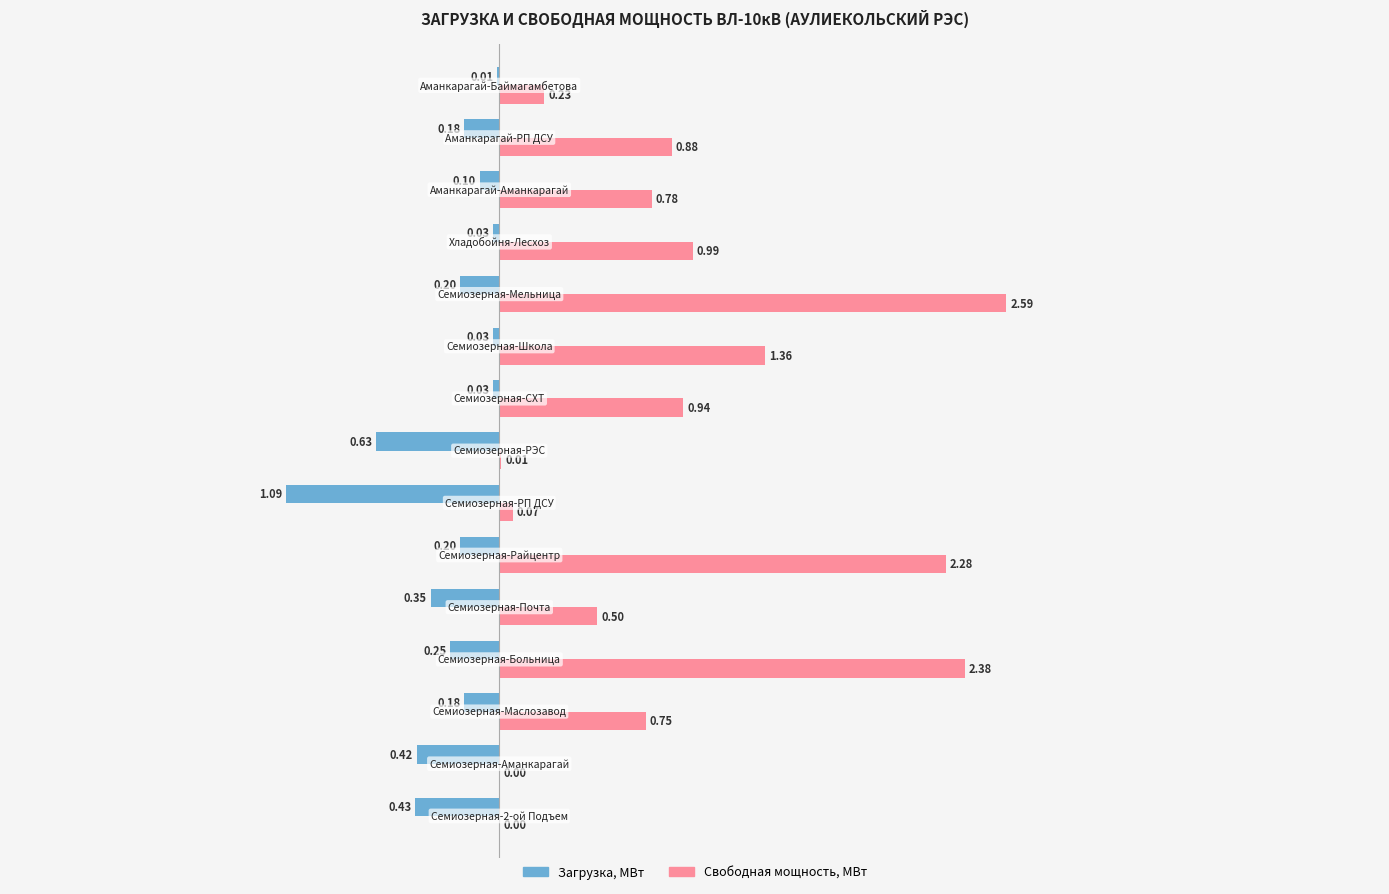

How many data points does each series have?

15